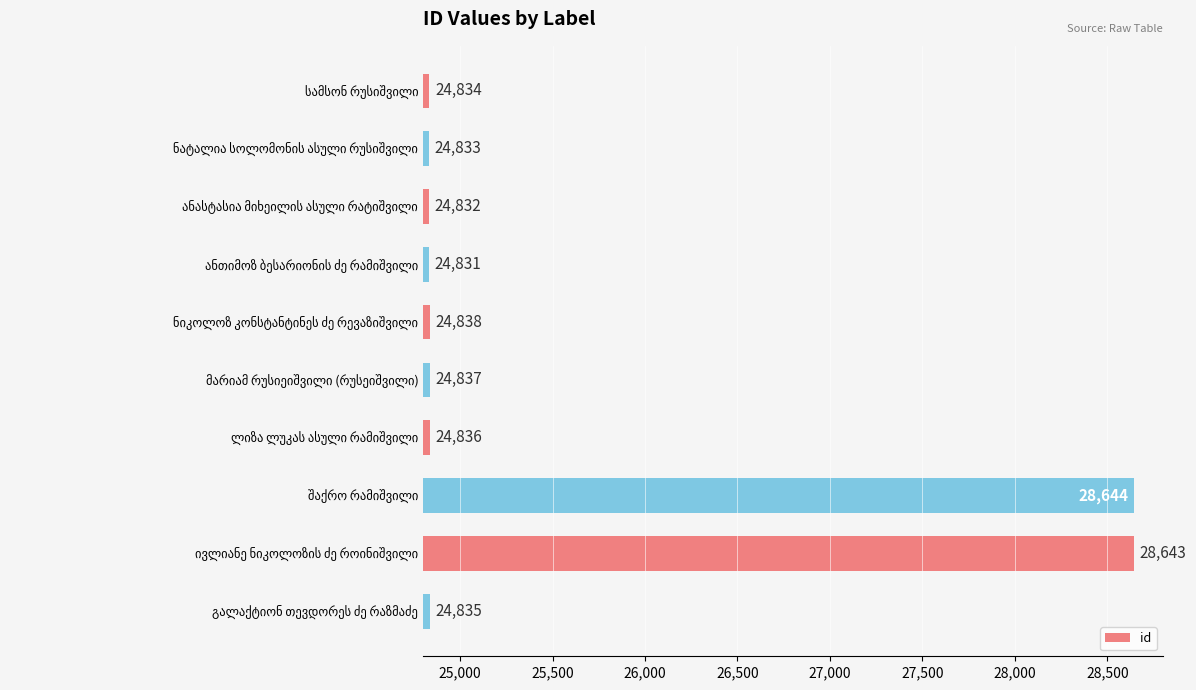

Does the chart contain stacked bars?

No